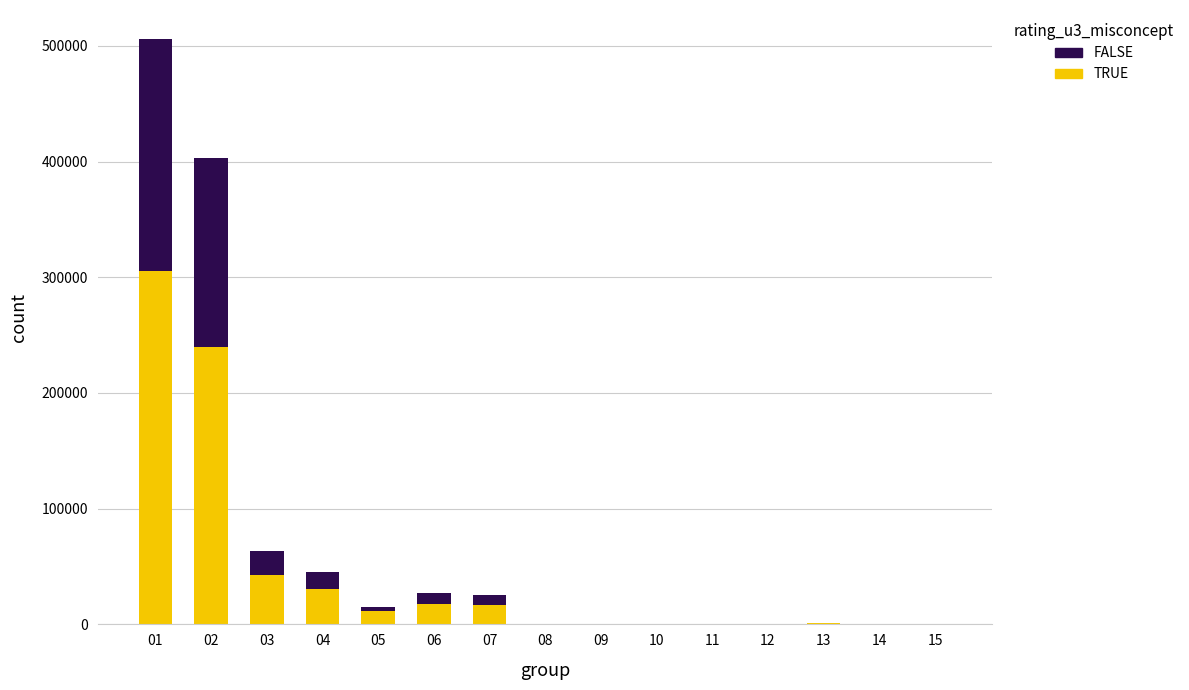

What is the sum of all TRUE values?

666342